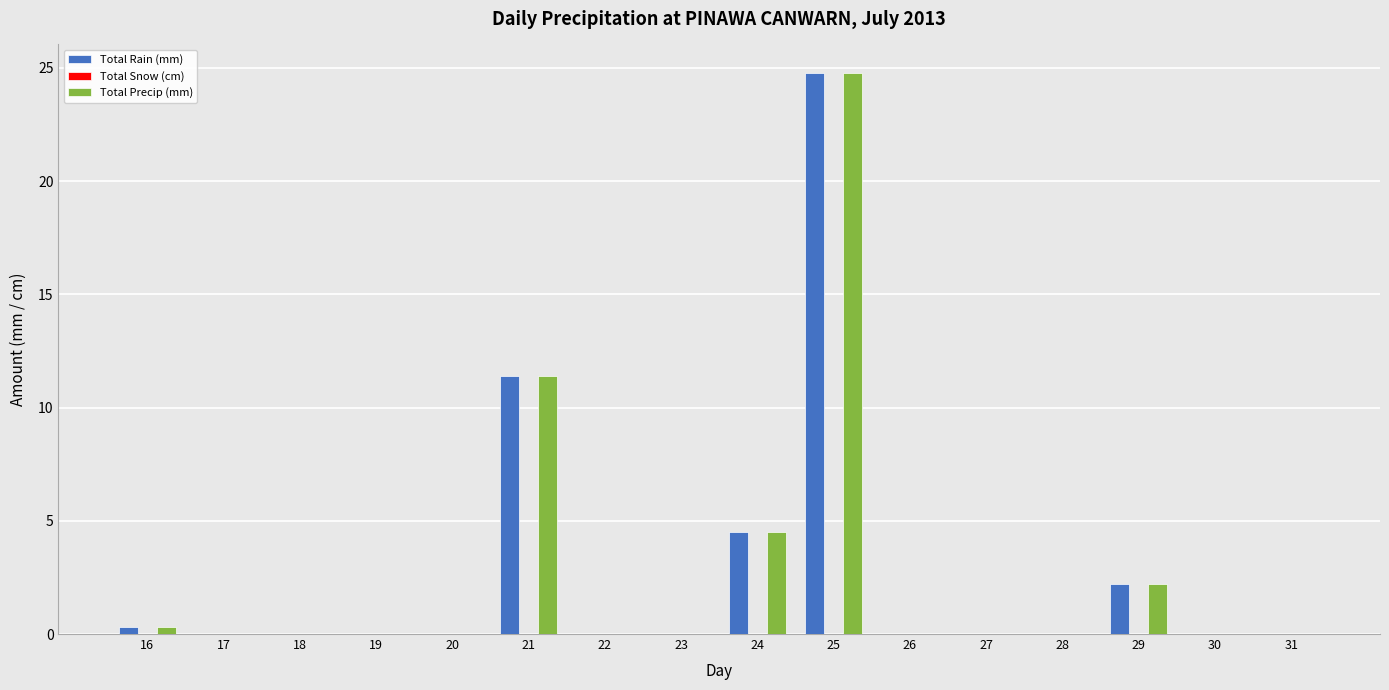

What is the maximum value shown in the chart?

24.8